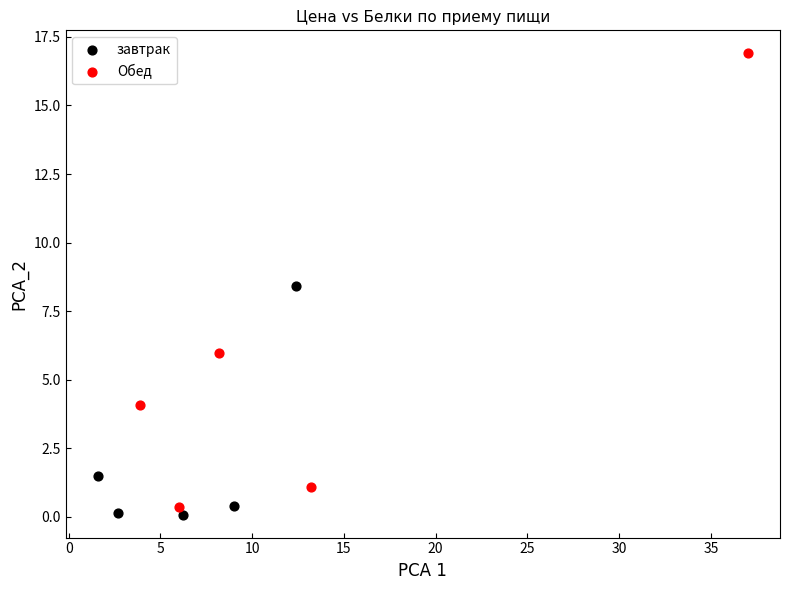

Which series contains the lowest Y value?

завтрак